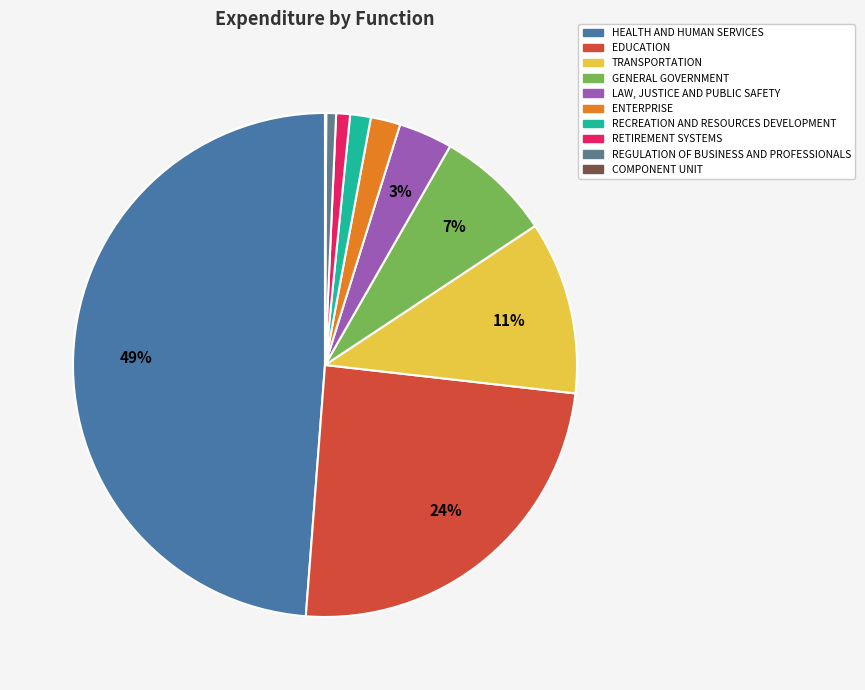

Is it true that ENTERPRISE is 2% of the pie?

True